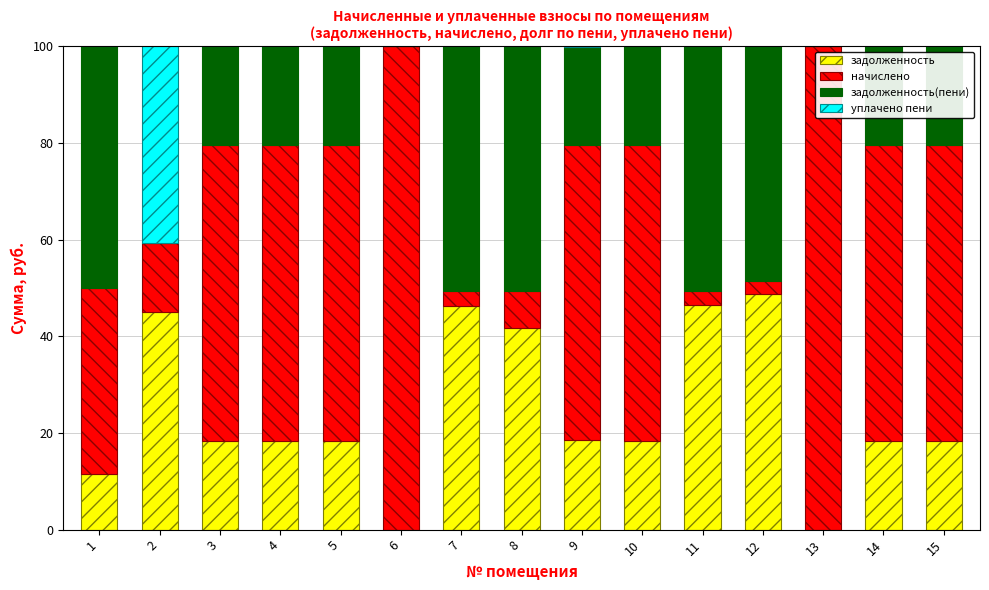

What is the total value across all series at 3?

100.0